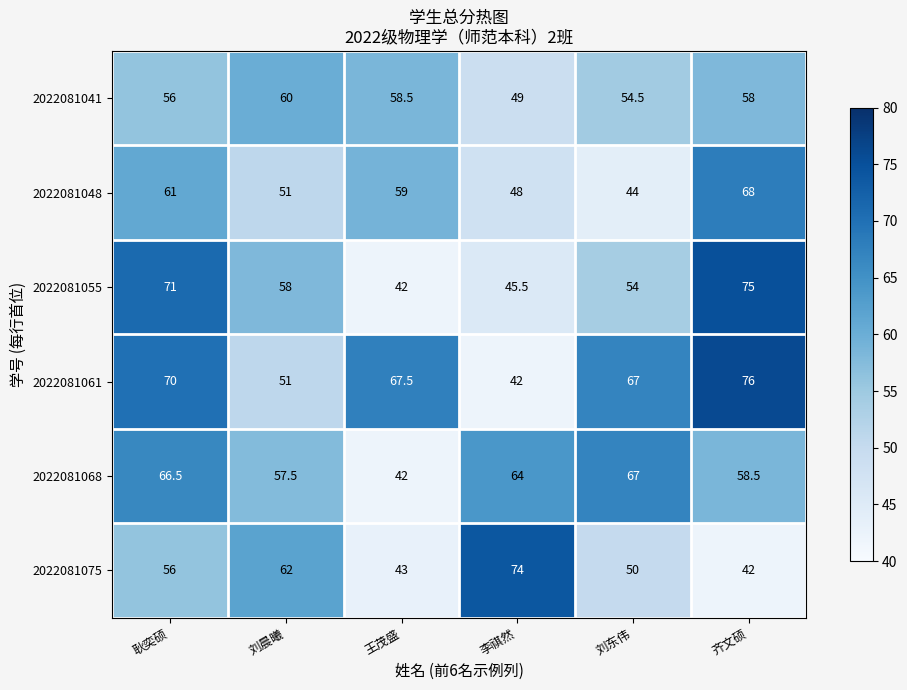

What is the difference between the highest and lowest values at 齐文硕?

34.0